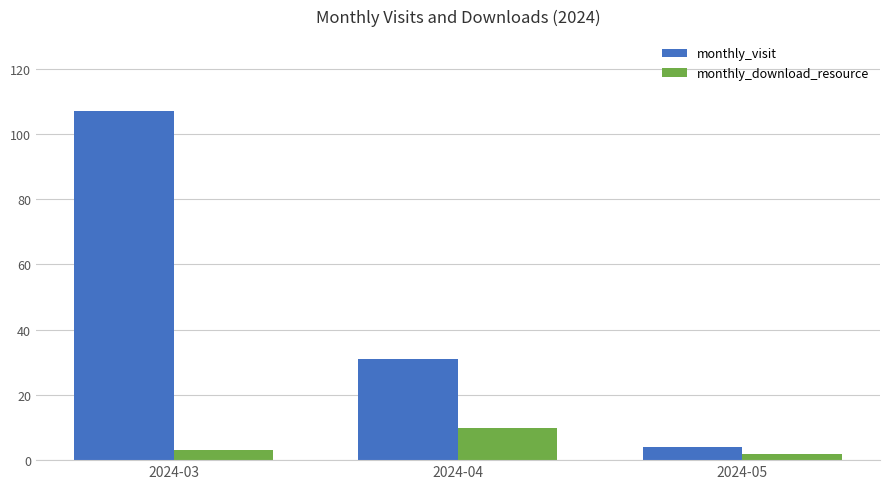

Where is monthly_download_resource nearest to the value 6?

2024-03